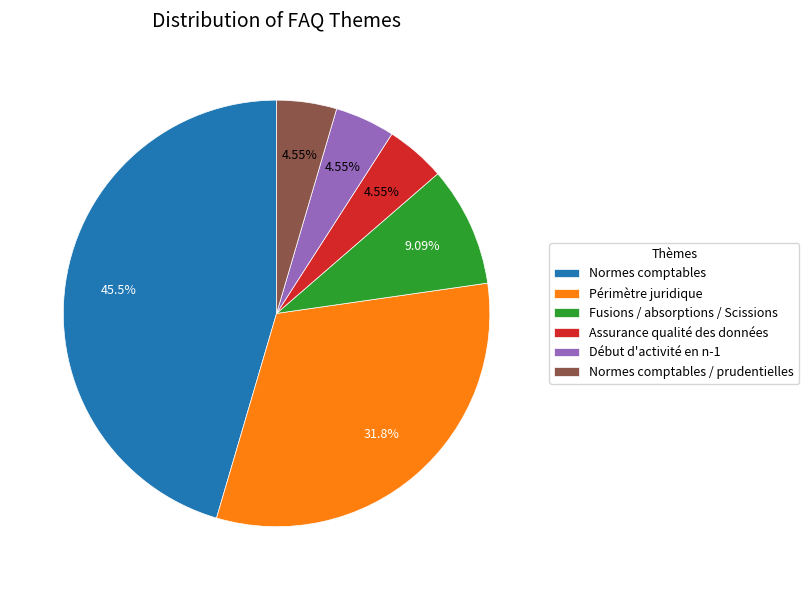

Is Périmètre juridique the majority of the pie?

No